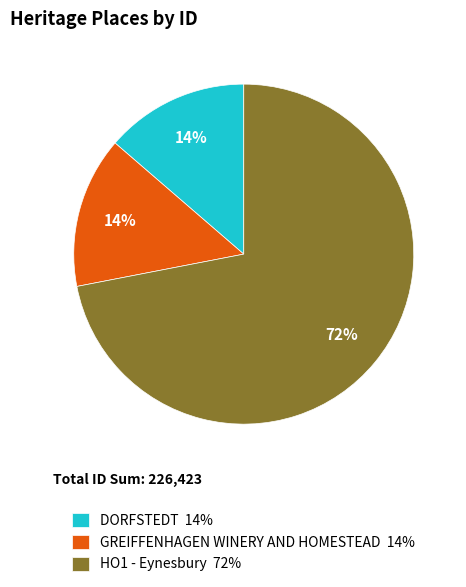

The HO1 - Eynesbury 72% slice represents 84% of the pie. True or false?

False